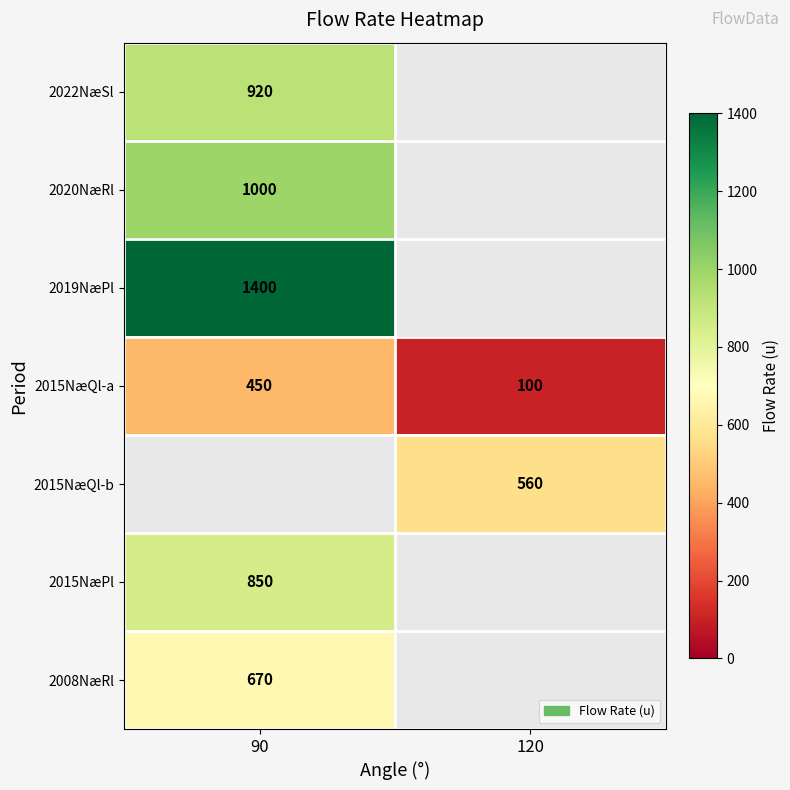

List the labels in order of 2015NæQl-a value, smallest first.

120, 90